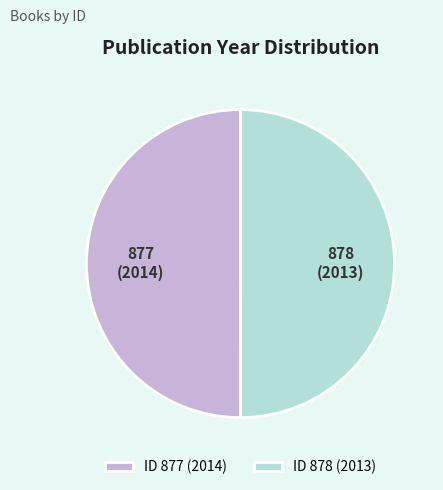

Do 877 and 878 together represent more than half of the pie?

Yes